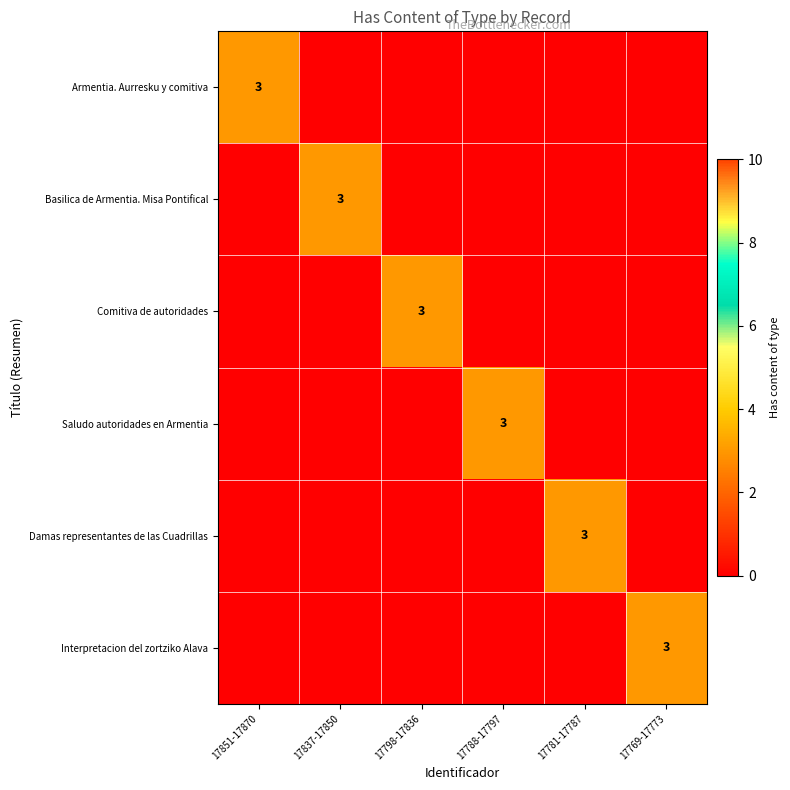

How many data points in Armentia. Aurresku y comitiva are above 0?

1